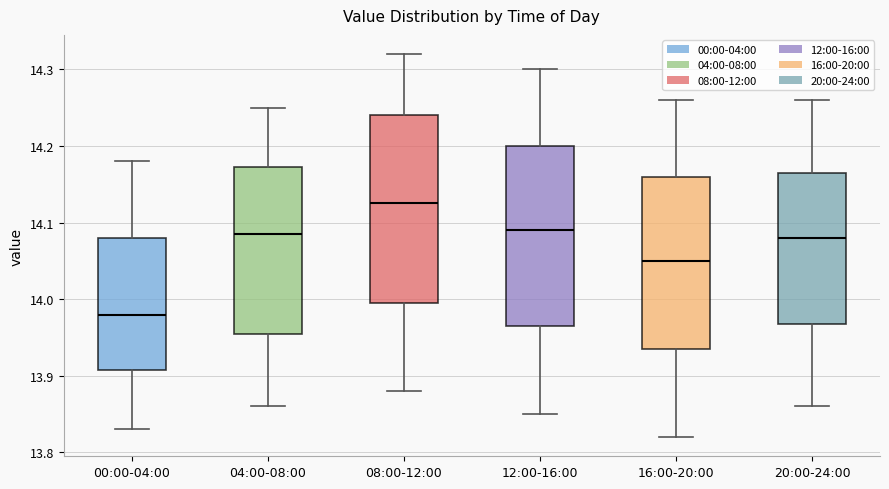

Reading left to right, transcribe this box plot: for each box, give where its median line is, the range the box spans, and where its two whiskers end, as read against the y-axis. The values are not printed on the chart, so give them approximately, as read against the axis.

00:00-04:00: median 13.98, box 13.91 to 14.08, whiskers 13.83 to 14.18
04:00-08:00: median 14.09, box 13.96 to 14.17, whiskers 13.86 to 14.25
08:00-12:00: median 14.13, box 14.00 to 14.24, whiskers 13.88 to 14.32
12:00-16:00: median 14.09, box 13.97 to 14.20, whiskers 13.85 to 14.30
16:00-20:00: median 14.05, box 13.94 to 14.16, whiskers 13.82 to 14.26
20:00-24:00: median 14.08, box 13.97 to 14.17, whiskers 13.86 to 14.26